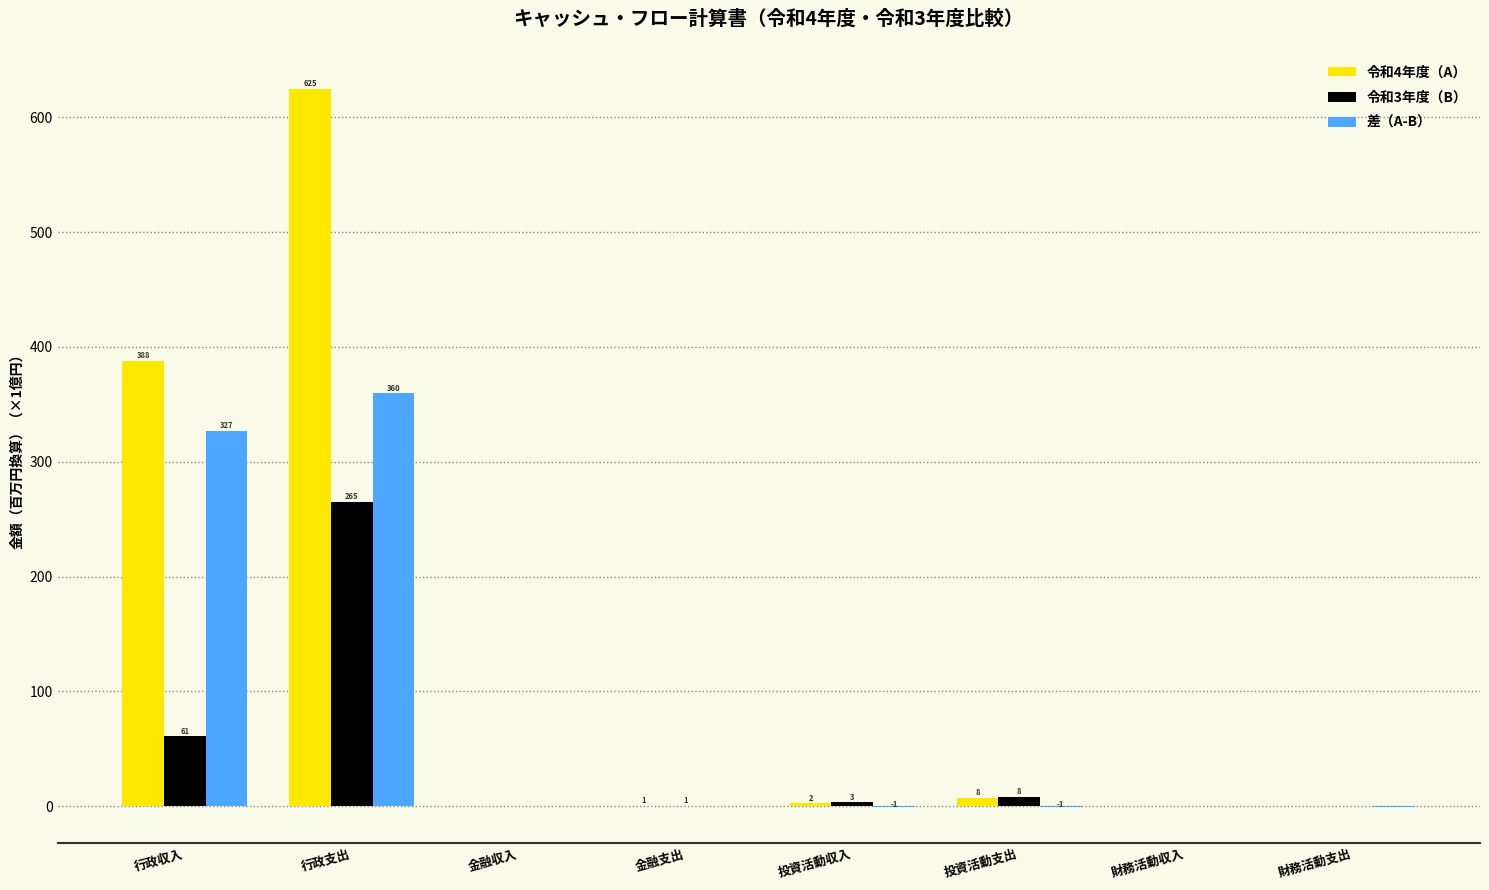

True or false: 差（A-B） has a value of 0.1 at 金融収入.

True